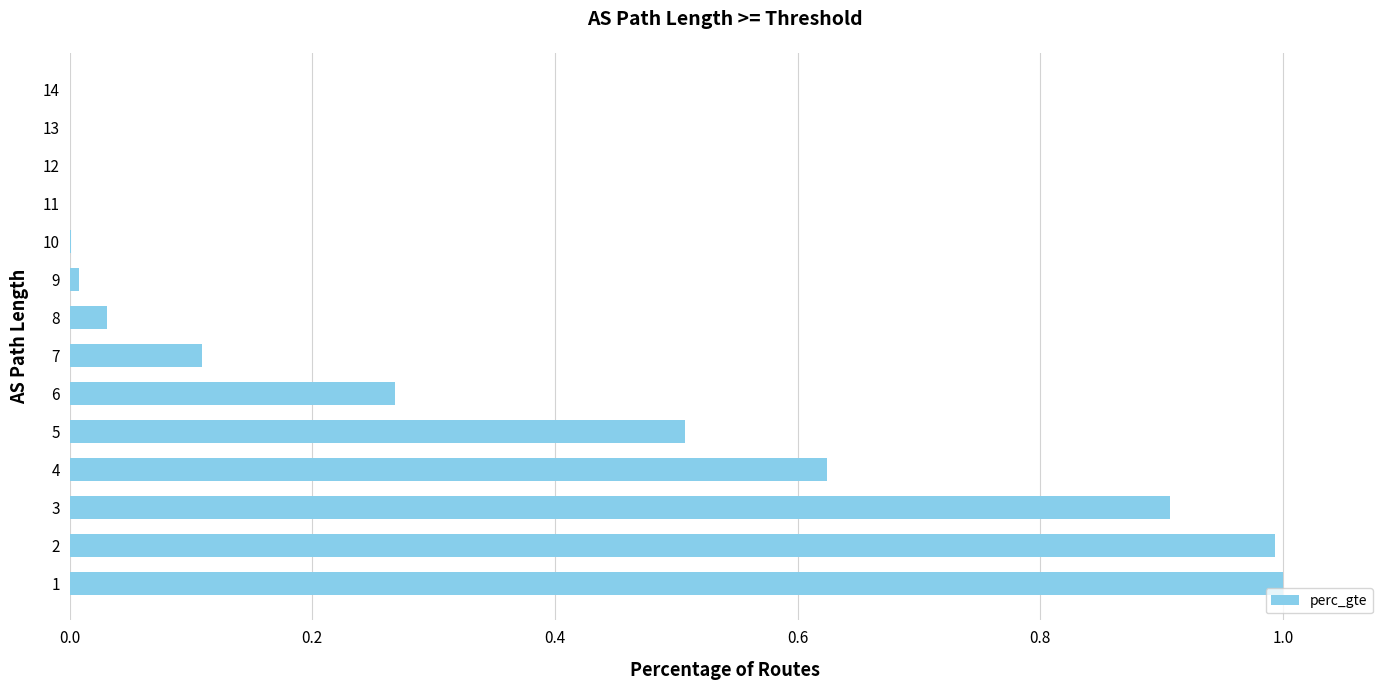

What is the sum of the values at 6 and 1?

1.3